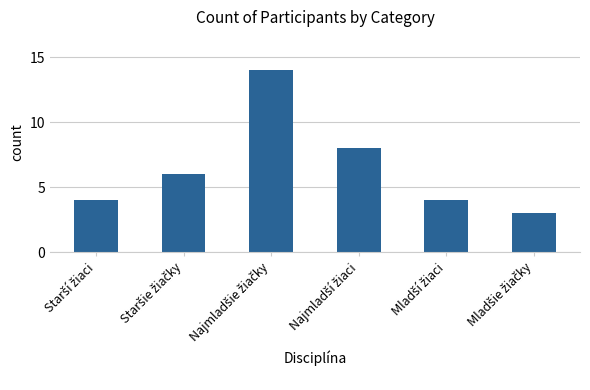

What is the value of the 1st bar from the left?

4